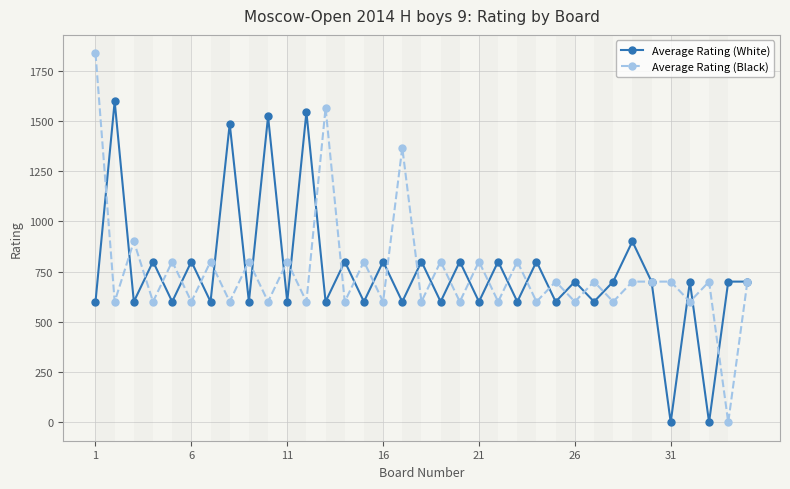

At how many categories does at least one series exceed 69?

35